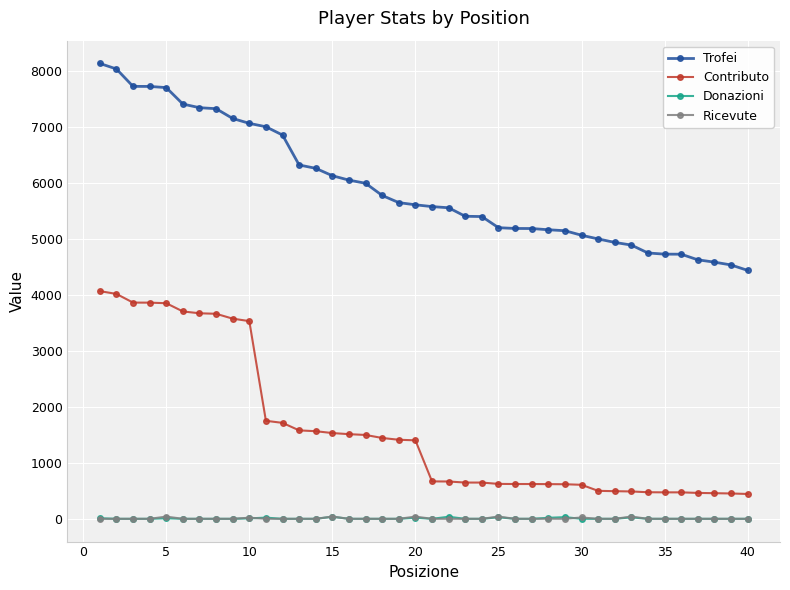

What is the maximum value shown in the chart?

8140